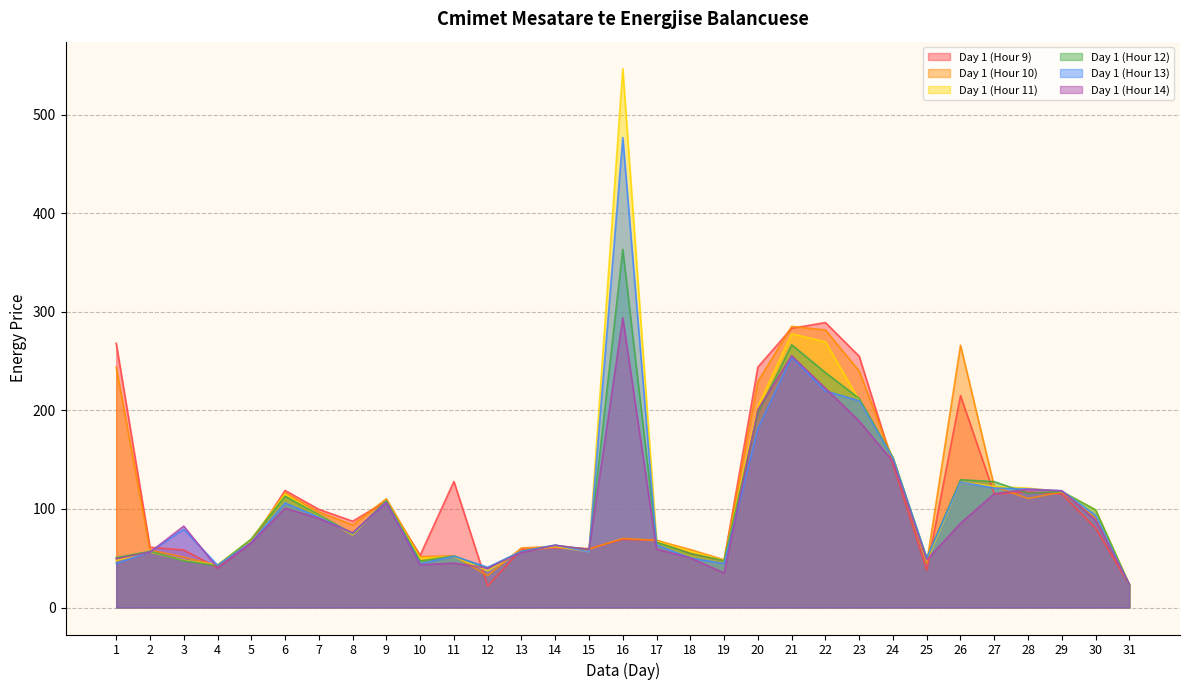

What is the value of the Day 1 (Hour 13) point at the 19th from the left?

44.7